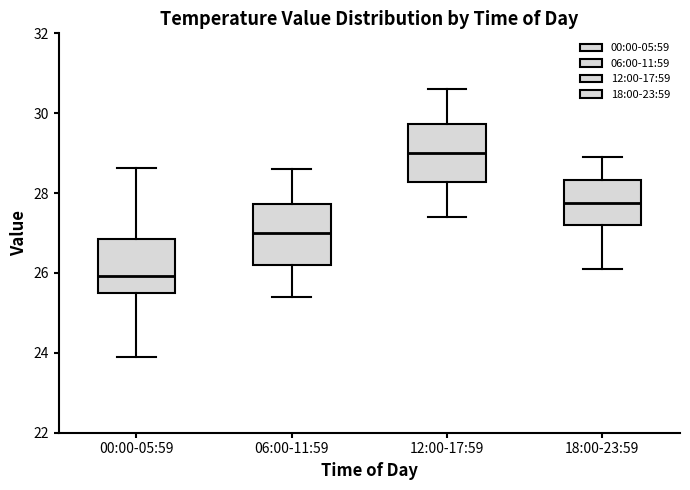

Reading left to right, read every box against the y-axis: the position of its median line, the range the box covers, and the ends of its whiskers. The values are not printed on the chart, so give them approximately, as read against the axis.

00:00-05:59: median 26.0, box 25.4 to 26.8, whiskers 24.0 to 28.6
06:00-11:59: median 27.0, box 26.2 to 27.8, whiskers 25.4 to 28.6
12:00-17:59: median 29.0, box 28.2 to 29.8, whiskers 27.4 to 30.6
18:00-23:59: median 27.8, box 27.2 to 28.4, whiskers 26.2 to 29.0